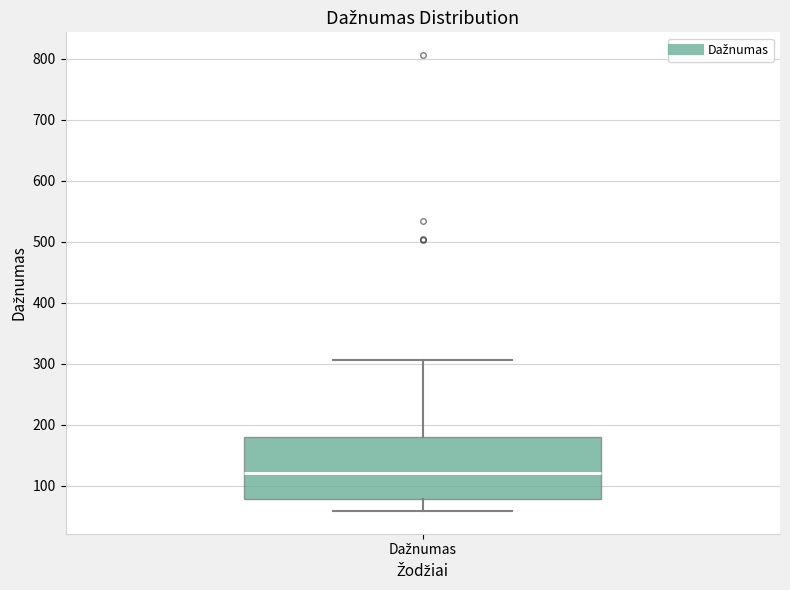

Transcribe this box plot: give where the median line is, the range the box spans, and where the two whiskers end, as read against the y-axis. The values are not printed on the chart, so give them approximately, as read against the axis.

median 120, box 80 to 180, whiskers 60 to 310